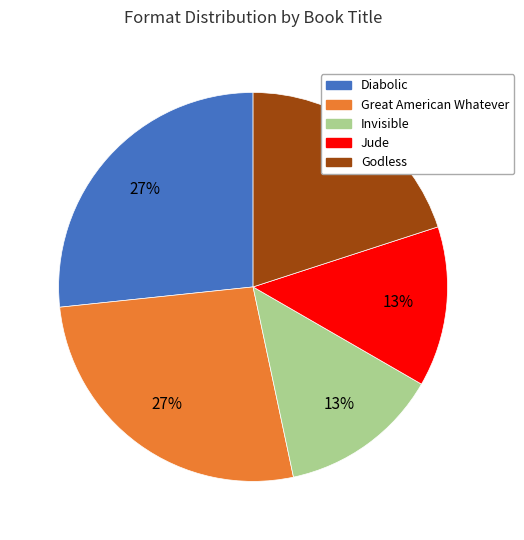

Is Invisible the majority of the pie?

No